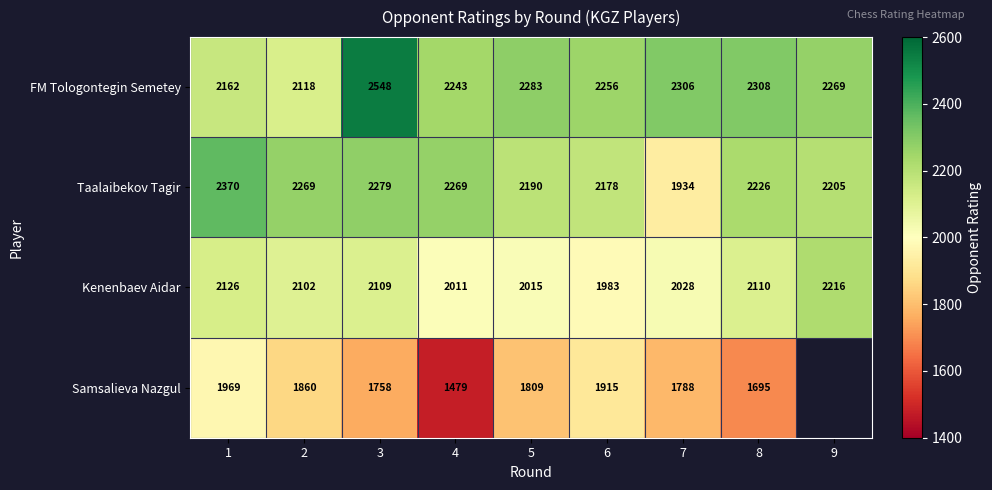

At which label does Samsalieva Nazgul reach its peak?

1